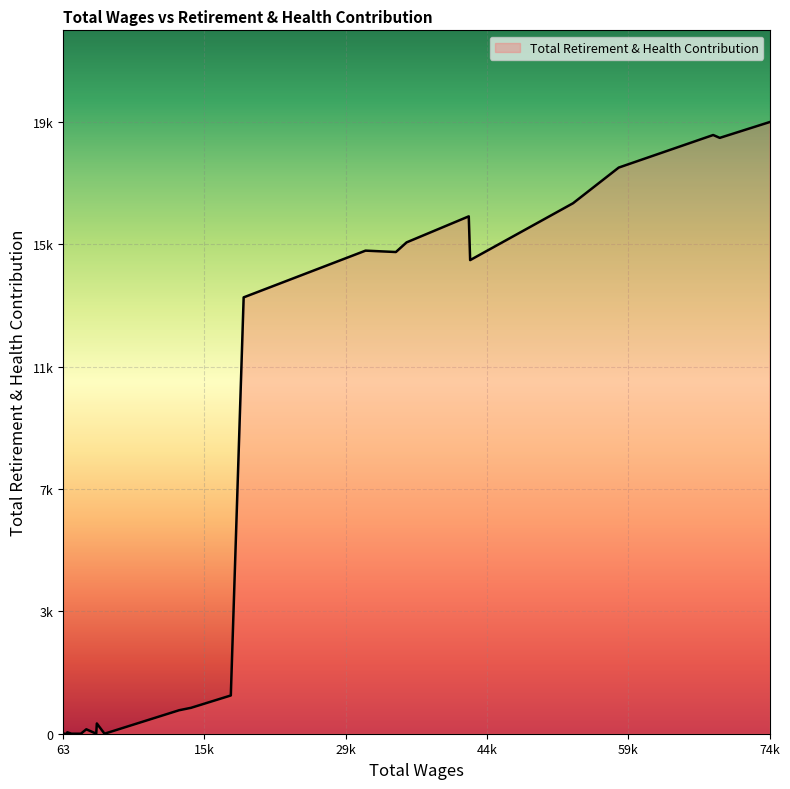

Which has a higher value, 938.0 or 43099.0?

43099.0